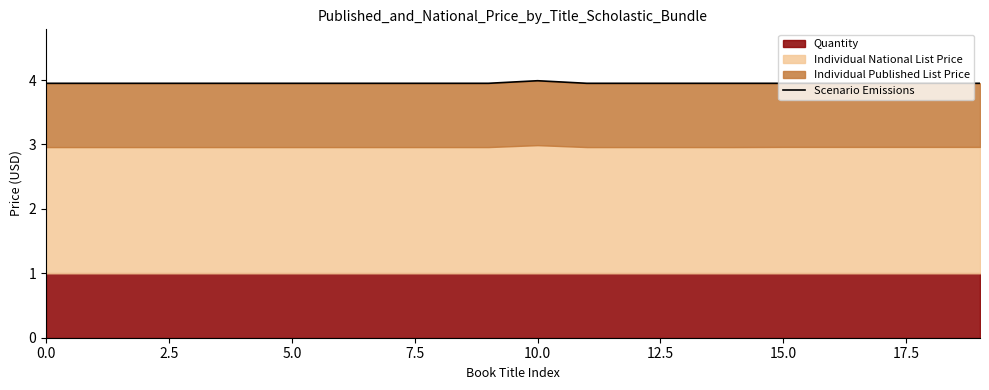

At which category does the data reach its first local peak?

10